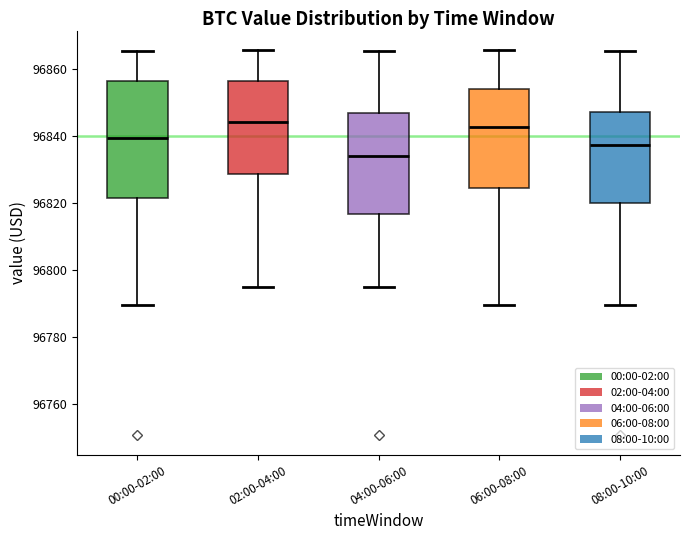

Where does the median line of the box for 04:00-06:00 sit on the y-axis? The values are not printed on the chart, so give them approximately, as read against the axis.

96834